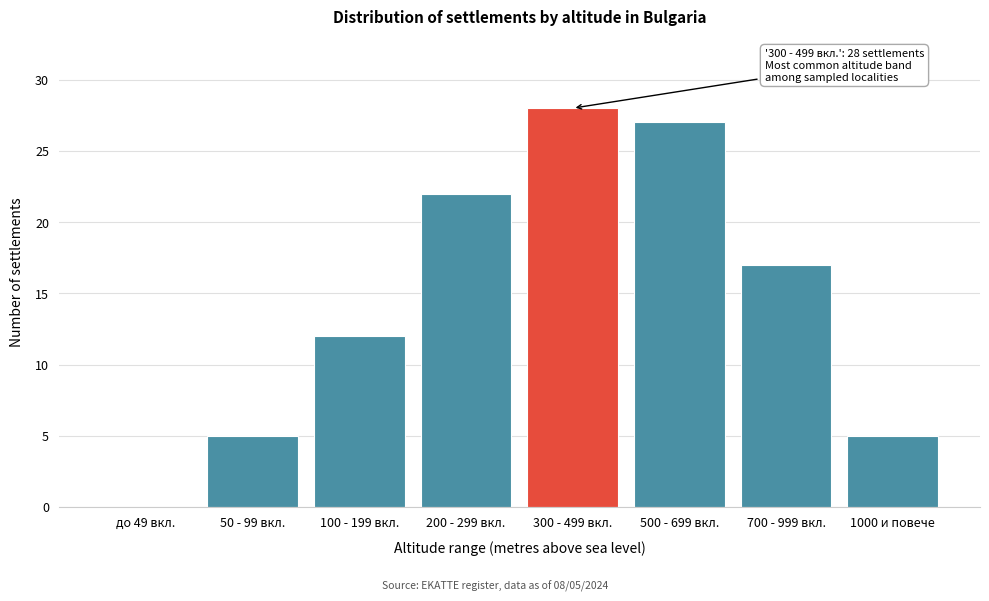

Reading right to left, what are all the values shown in this chart?

1000 и повече=5	700 - 999 вкл.=17	500 - 699 вкл.=27	300 - 499 вкл.=28	200 - 299 вкл.=22	100 - 199 вкл.=12	50 - 99 вкл.=5	до 49 вкл.=0